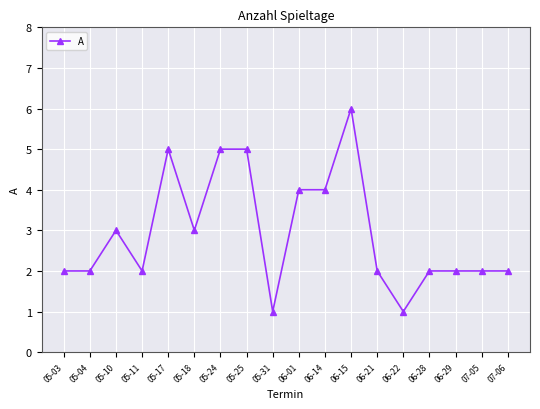

The chart shows a value of 8 at 05-25. True or false?

False